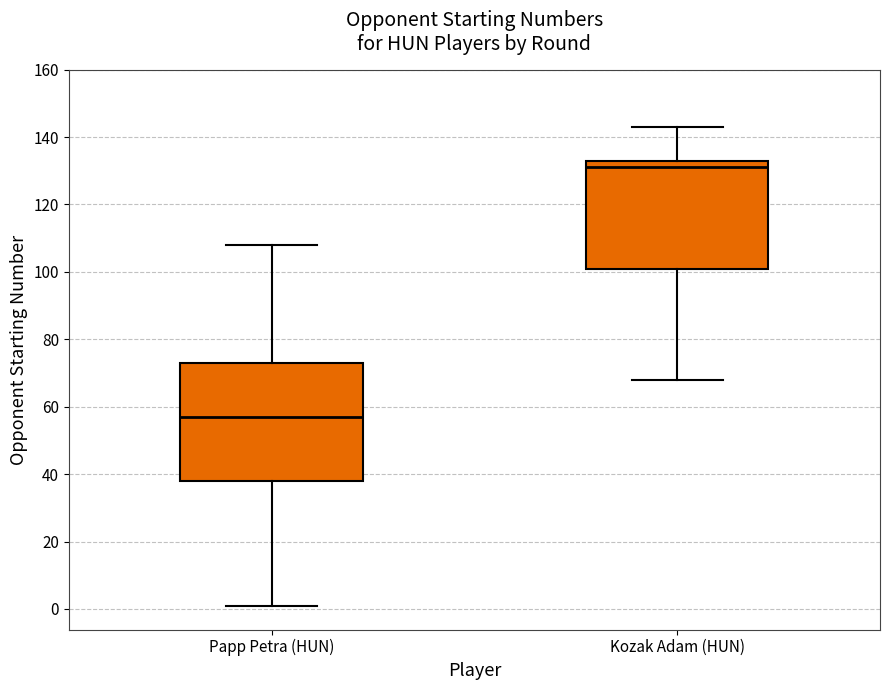

Reading left to right, read every box against the y-axis: the position of its median line, the range the box covers, and the ends of its whiskers. The values are not printed on the chart, so give them approximately, as read against the axis.

Papp Petra (HUN): median 58, box 38 to 74, whiskers 2 to 108
Kozak Adam (HUN): median 132, box 102 to 134, whiskers 68 to 144